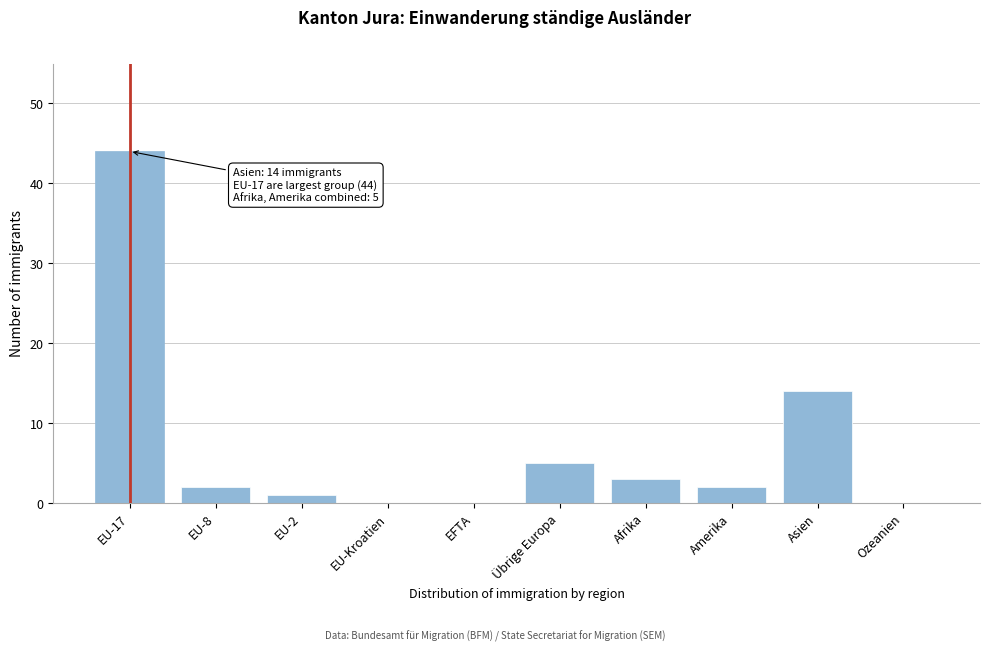

Reading left to right, transcribe all the data shown in this chart.

EU-17=44	EU-8=2	EU-2=1	EU-Kroatien=0	EFTA=0	Übrige Europa=5	Afrika=3	Amerika=2	Asien=14	Ozeanien=0